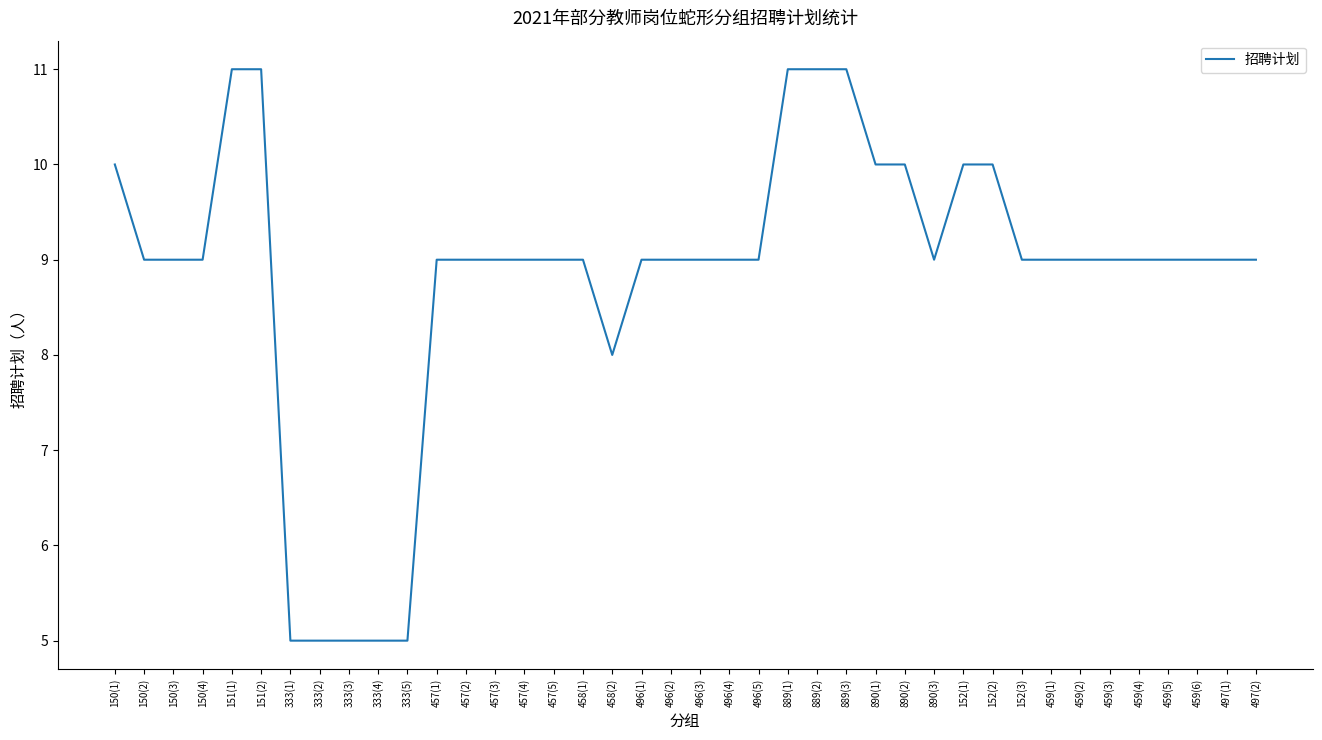

What position from the left is 889(1)?

24